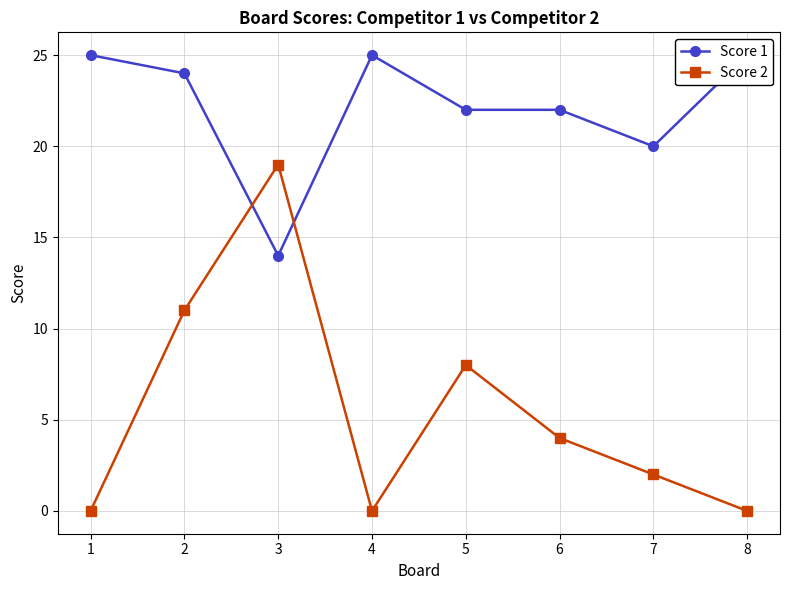

How many lines are shown in the chart?

2